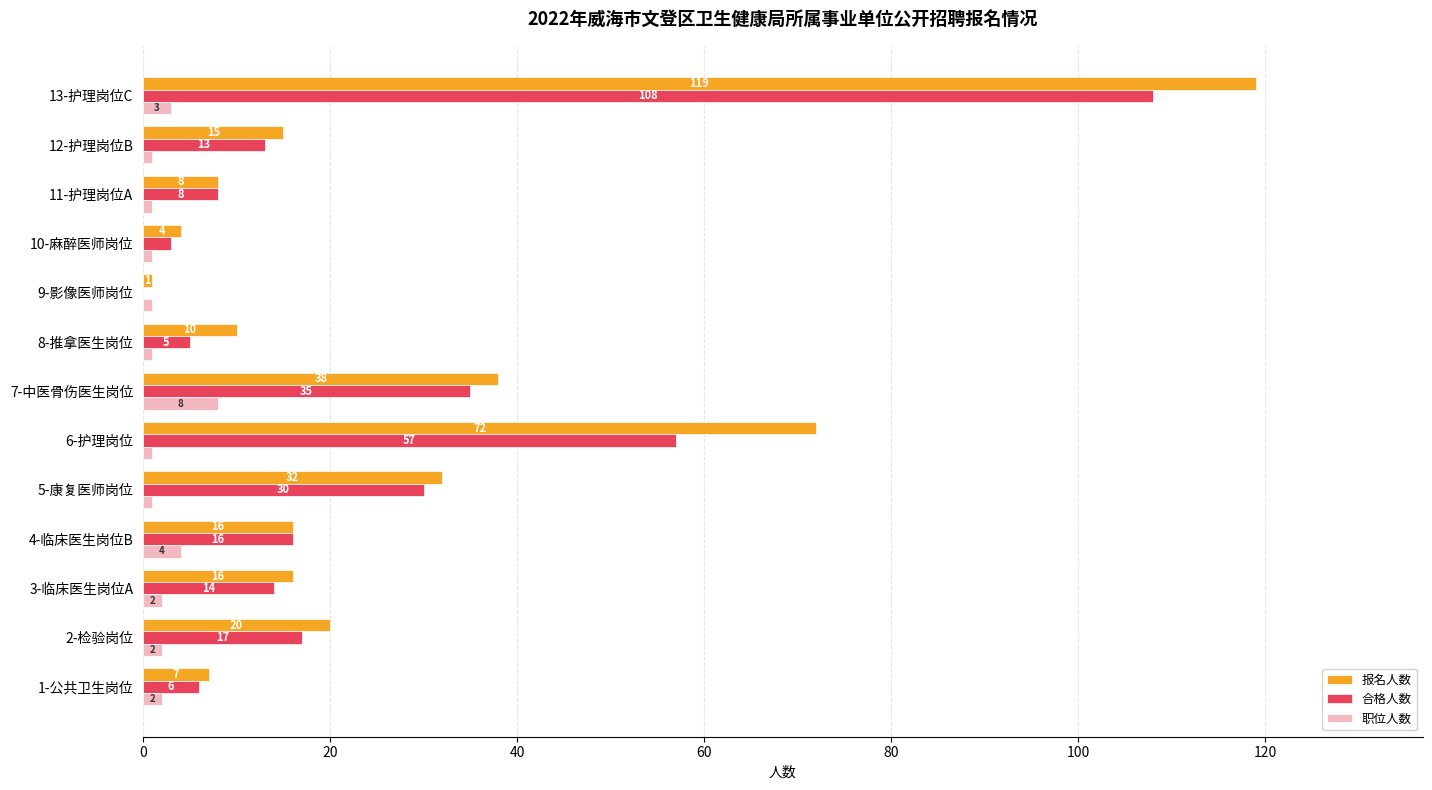

Is the value of 报名人数 at 6-护理岗位 greater than the value of 合格人数 at 5-康复医师岗位?

Yes